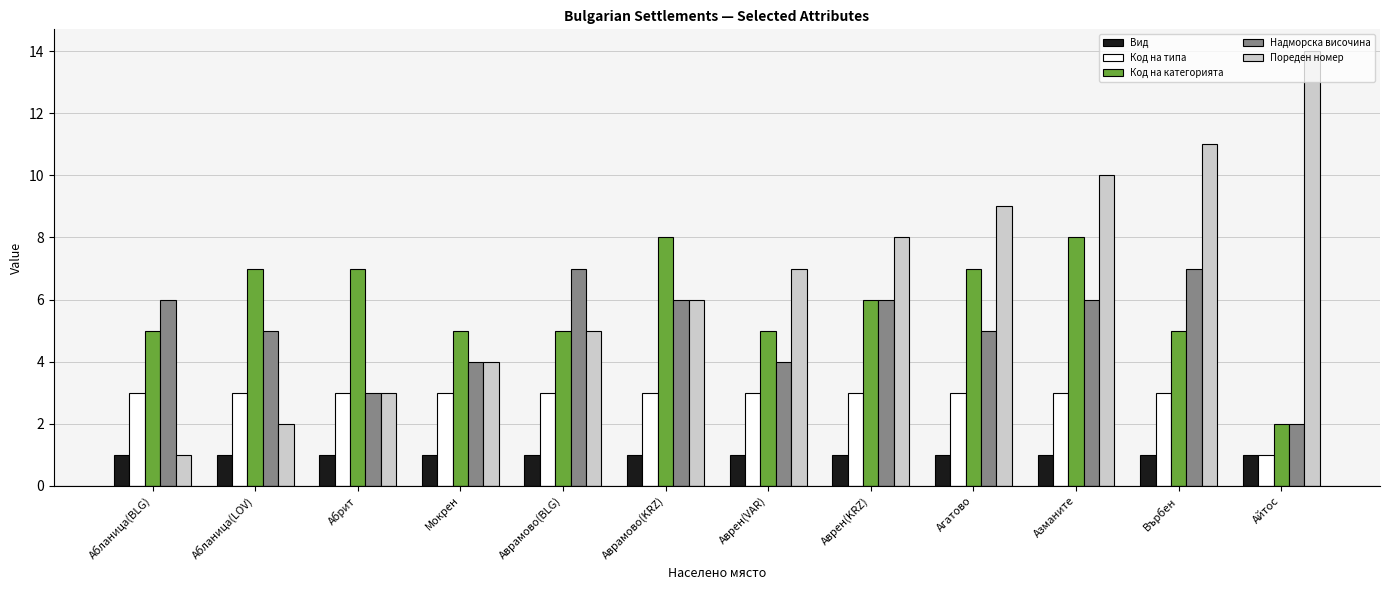

How many bars are there in each group?

5